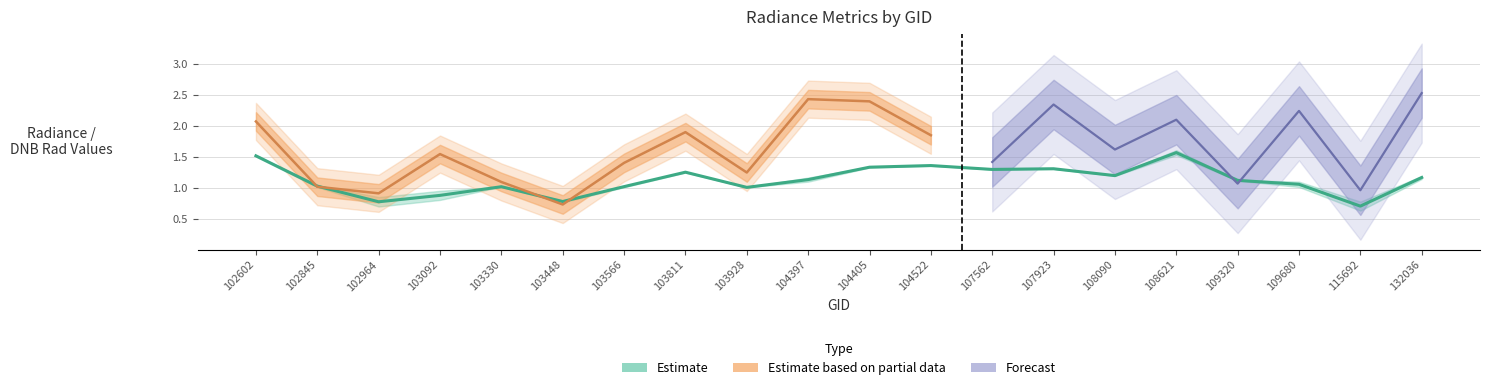

True or false: rade9_mult_nadir_norm has more than 0 interior local peaks.

True